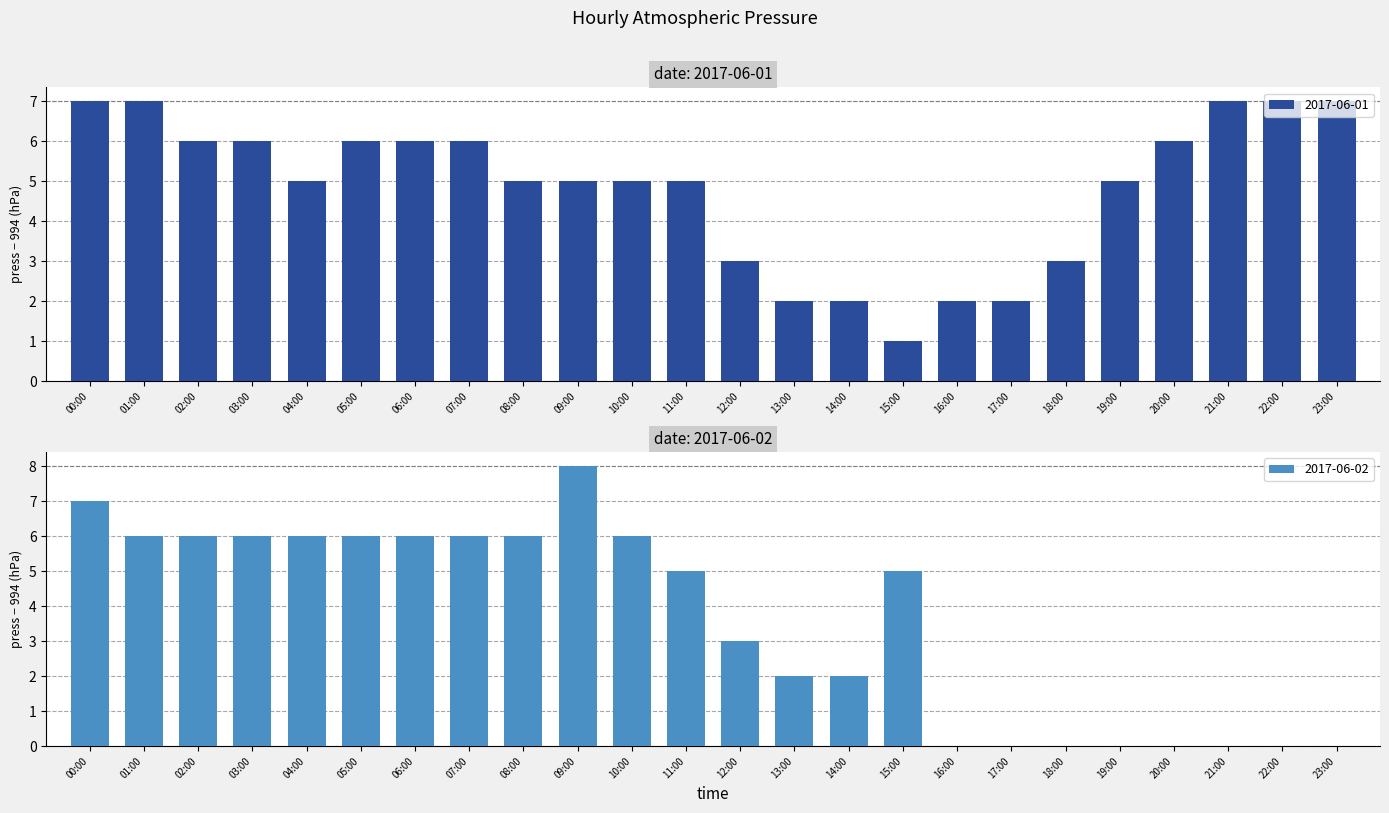

What is the approximate value at 10:00?

5